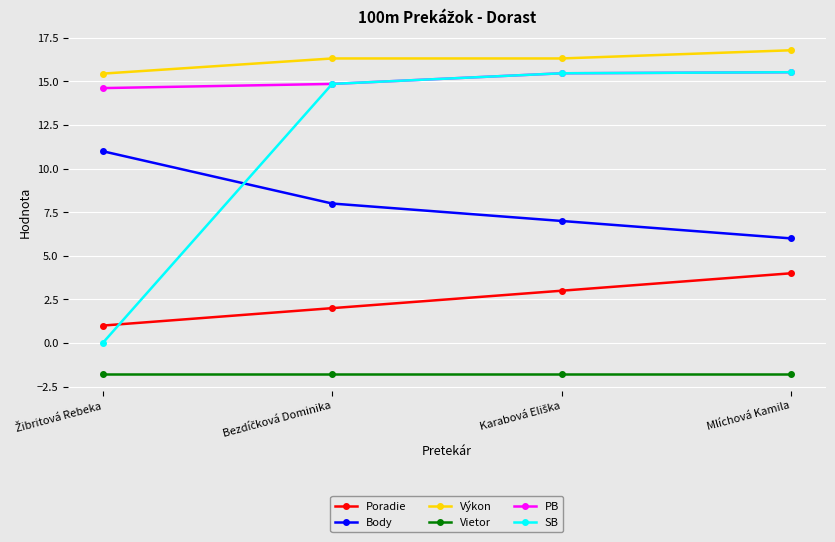

At how many categories does at least one series exceed 0?

4